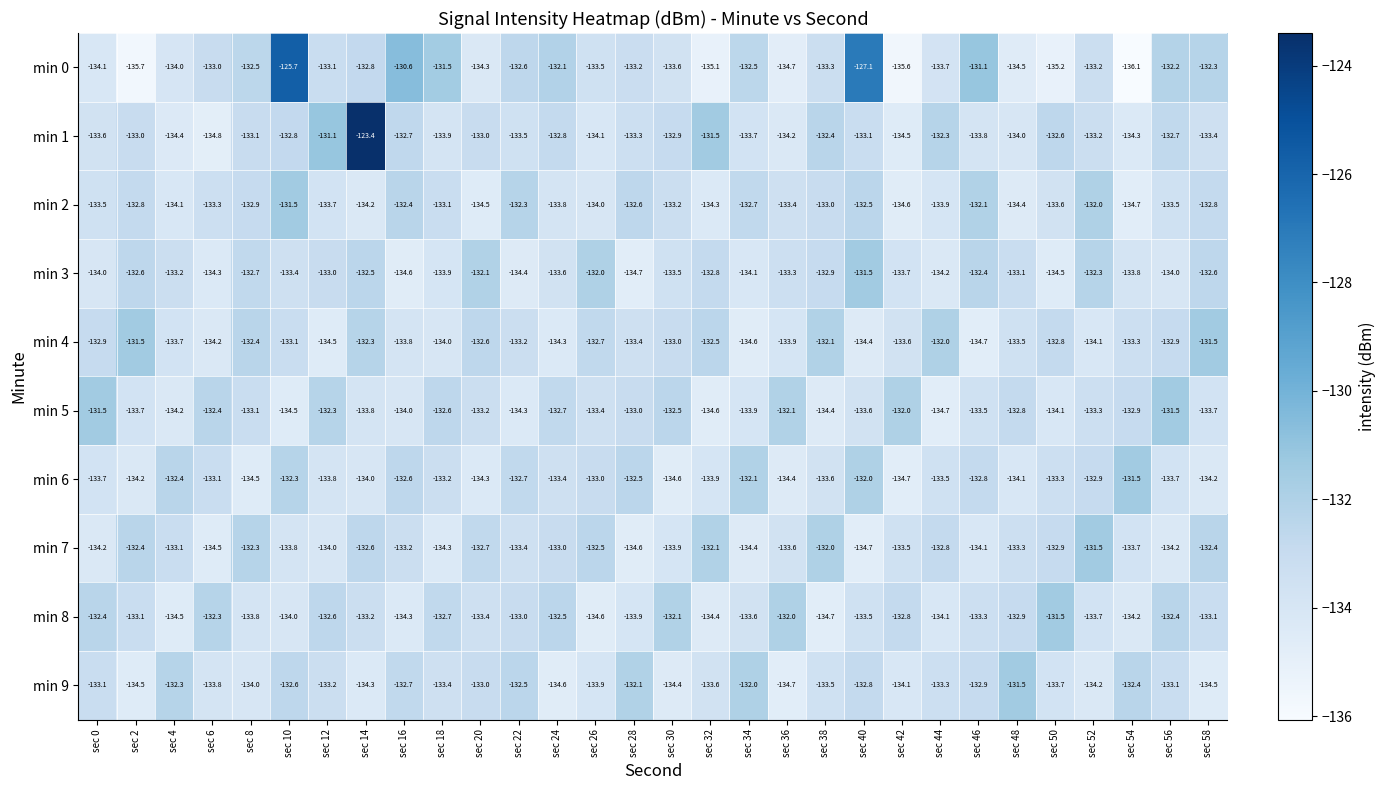

Which series has the largest range (max minus min)?

min 1